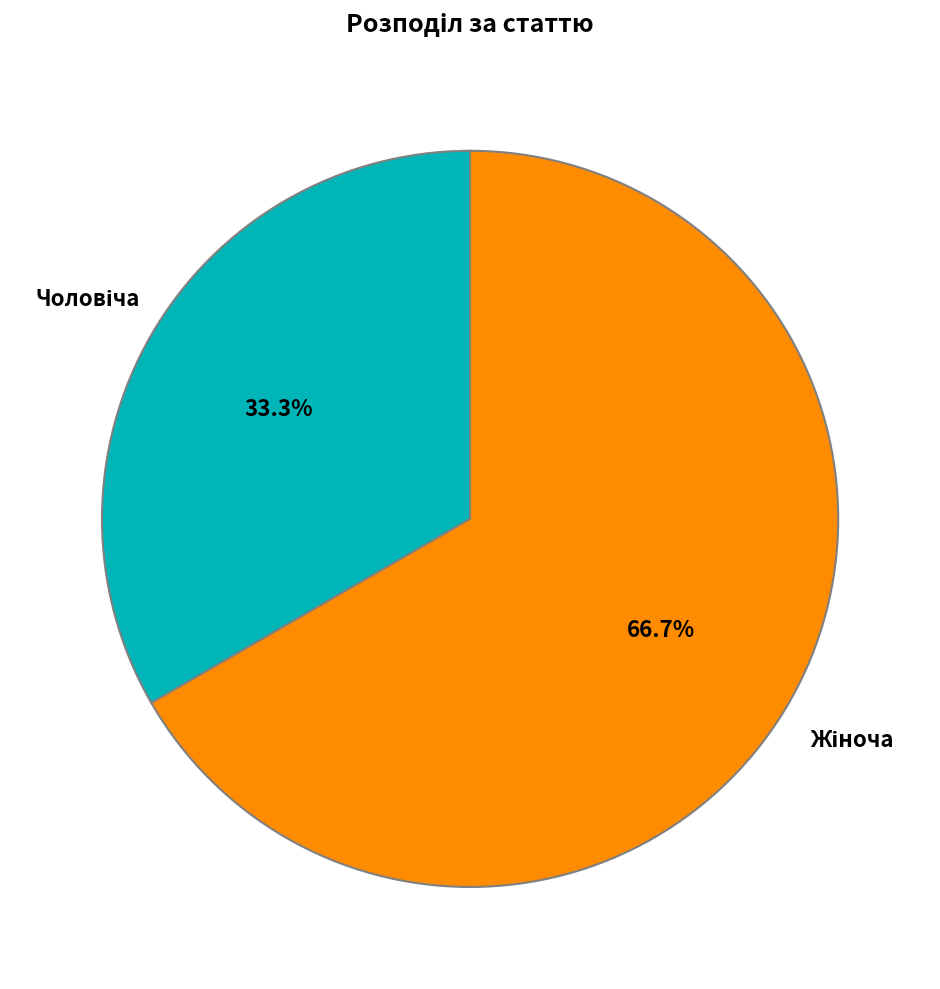

Is there any slice that represents more than half of the pie?

Yes